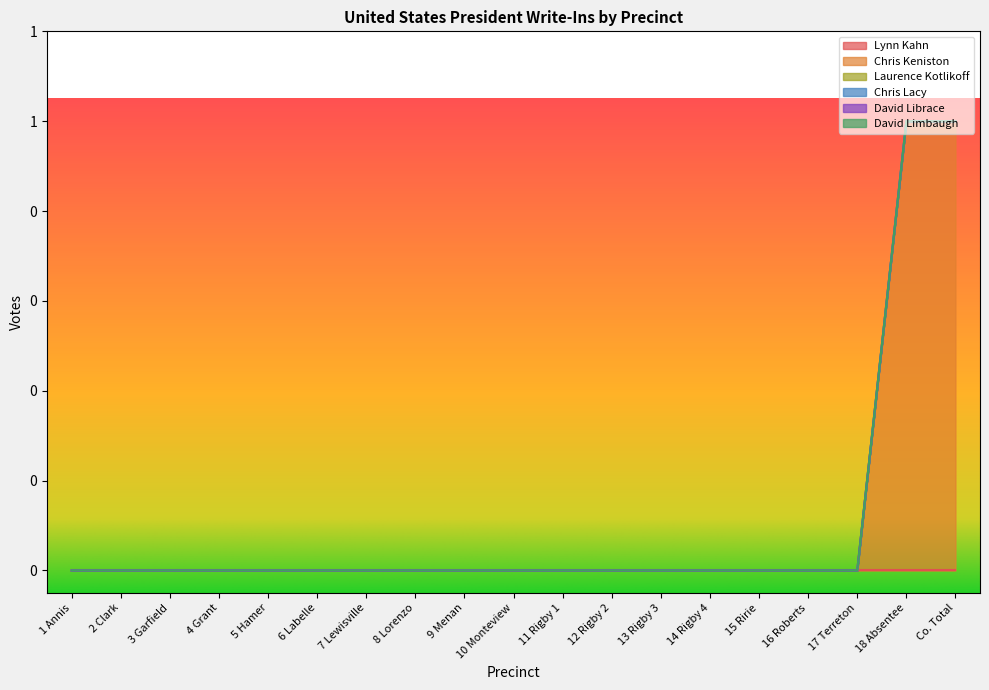

What is the label of the 14th point from the left?

14 Rigby 4